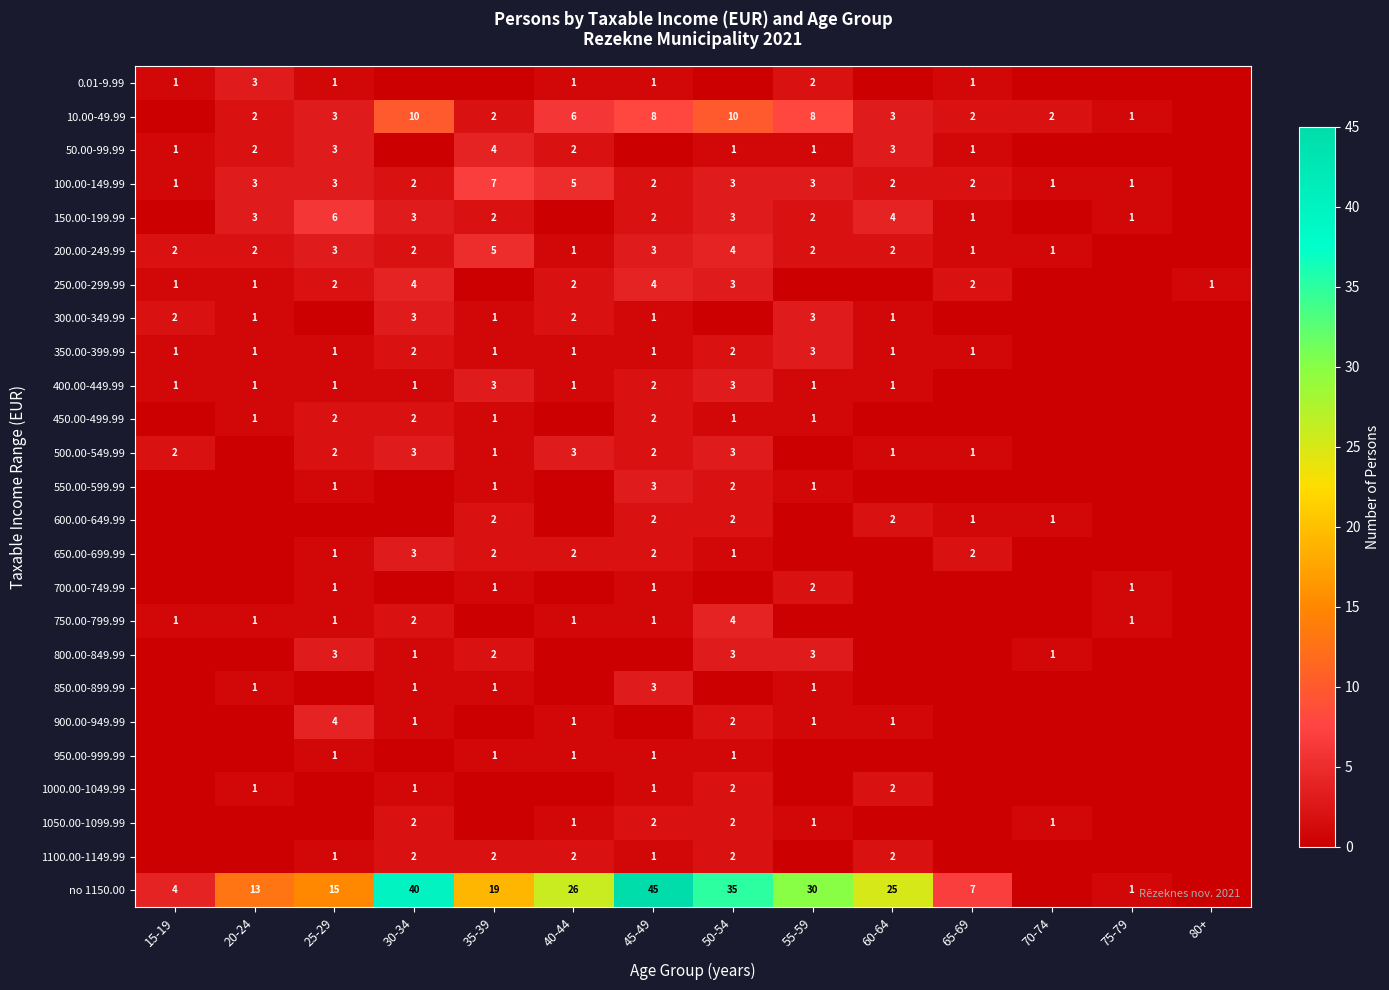

At which category is the sum across all series the highest?

45-49